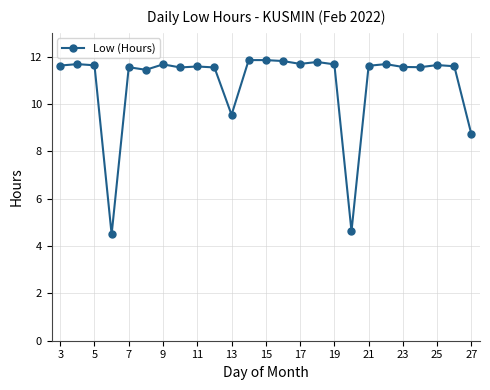

What is the difference between the maximum and minimum values?

7.4